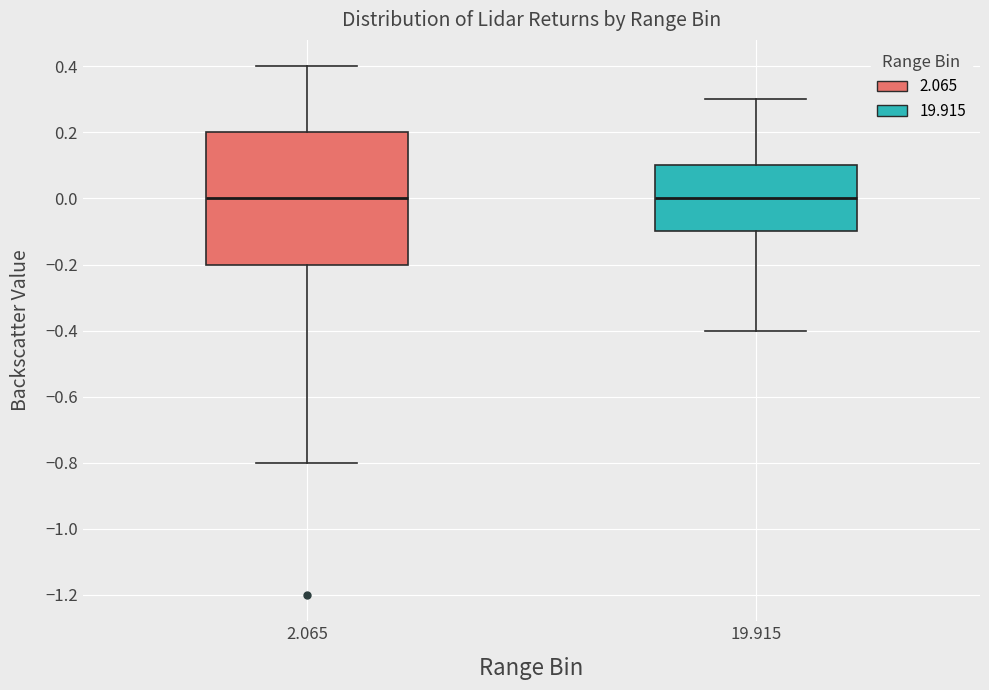

Reading left to right, read every box against the y-axis: the position of its median line, the range the box covers, and the ends of its whiskers. The values are not printed on the chart, so give them approximately, as read against the axis.

2.065: median 0.0, box -0.2 to 0.2, whiskers -0.8 to 0.4
19.915: median 0.0, box -0.1 to 0.1, whiskers -0.4 to 0.3